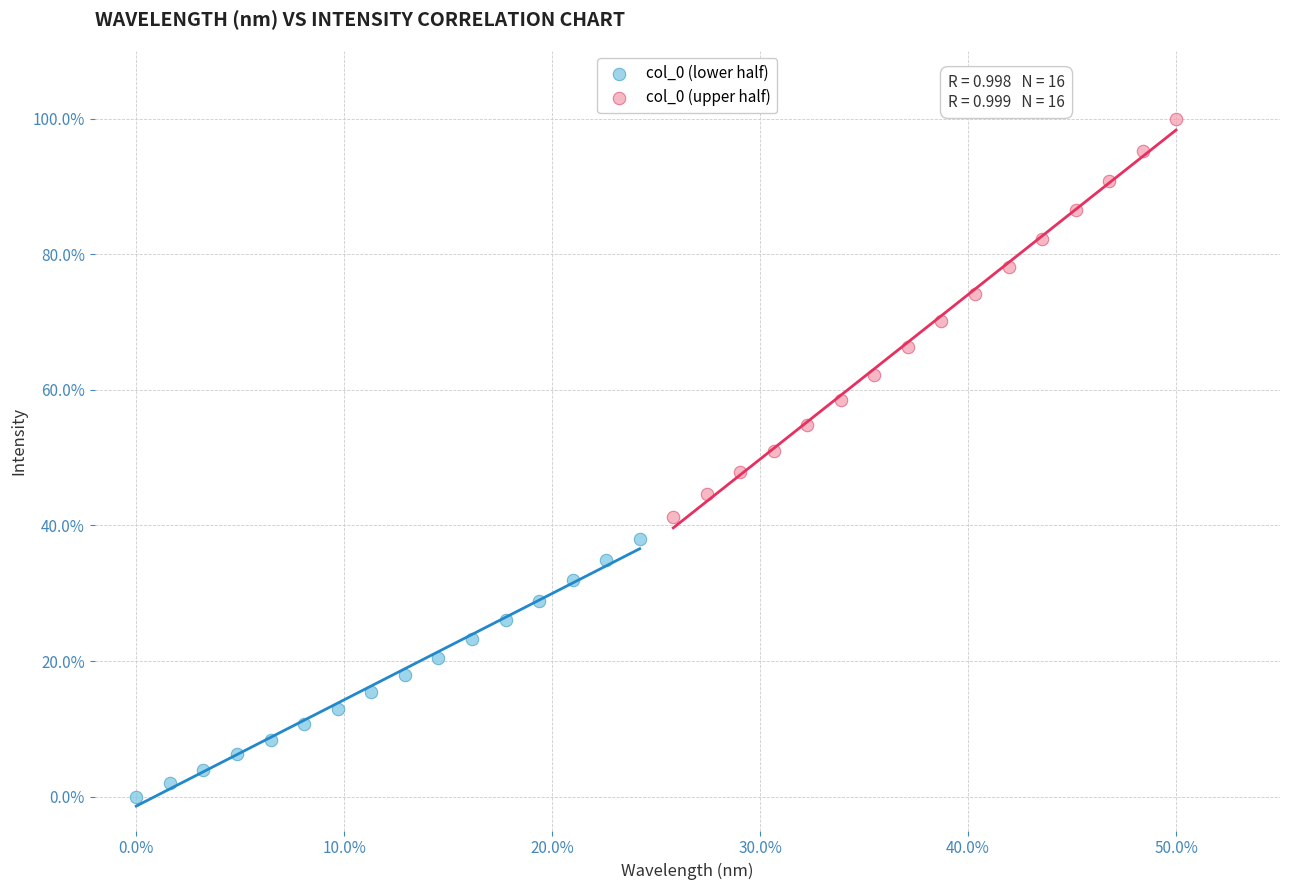

Which series reaches the minimum Y coordinate?

col_0 (lower half)